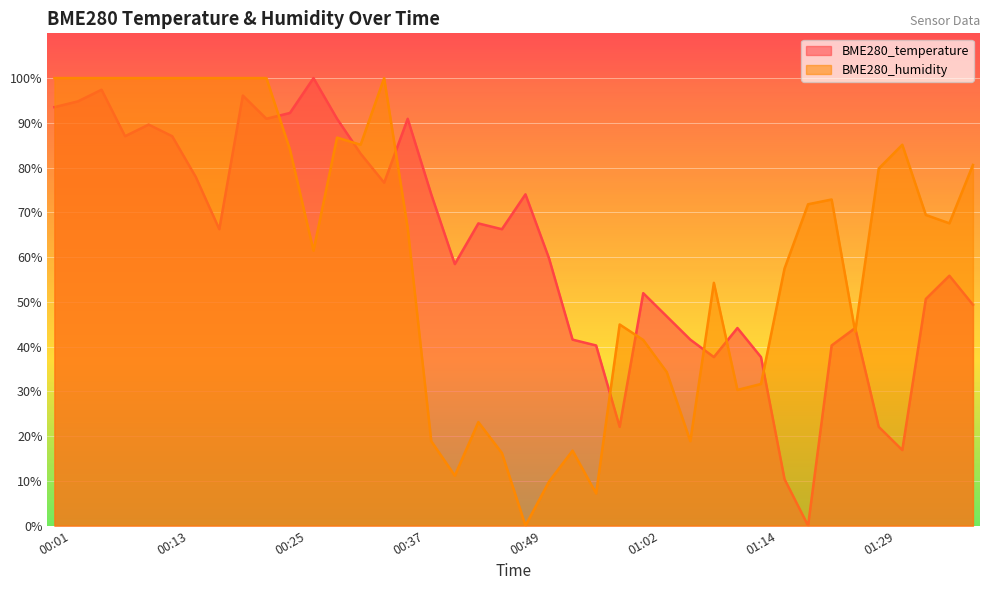

Reading right to left, list all the values displayed in this chart.

BME280_temperature: 49.4	55.8	50.6	16.9	22.1	44.2	40.3	0.0	10.4	37.7	44.2	37.7	41.6	46.8	51.9	22.1	40.3	41.6	59.7	74.0	66.2	67.5	58.4	74.0	90.9	76.6	83.1	90.9	100.0	92.2	90.9	96.1	66.2	77.9	87.0	89.6	87.0	97.4	94.8	93.5
BME280_humidity: 80.6	67.6	69.4	85.1	79.8	43.4	72.9	71.8	57.4	31.6	30.3	54.3	18.9	34.3	41.5	44.9	7.2	16.8	9.8	0.0	16.2	23.1	11.2	18.9	66.5	100.0	85.1	86.7	61.4	84.0	100.0	100.0	100.0	100.0	100.0	100.0	100.0	100.0	100.0	100.0